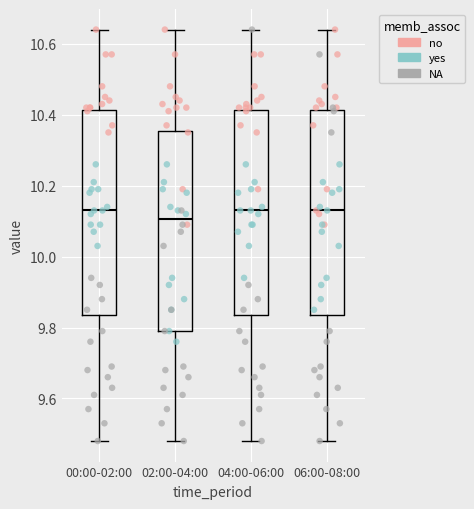

Reading left to right, transcribe this box plot: for each box, give where its median line is, the range the box spans, and where its two whiskers end, as read against the y-axis. The values are not printed on the chart, so give them approximately, as read against the axis.

00:00-02:00: median 10.14, box 9.84 to 10.42, whiskers 9.48 to 10.64
02:00-04:00: median 10.10, box 9.80 to 10.36, whiskers 9.48 to 10.64
04:00-06:00: median 10.14, box 9.84 to 10.42, whiskers 9.48 to 10.64
06:00-08:00: median 10.14, box 9.84 to 10.42, whiskers 9.48 to 10.64